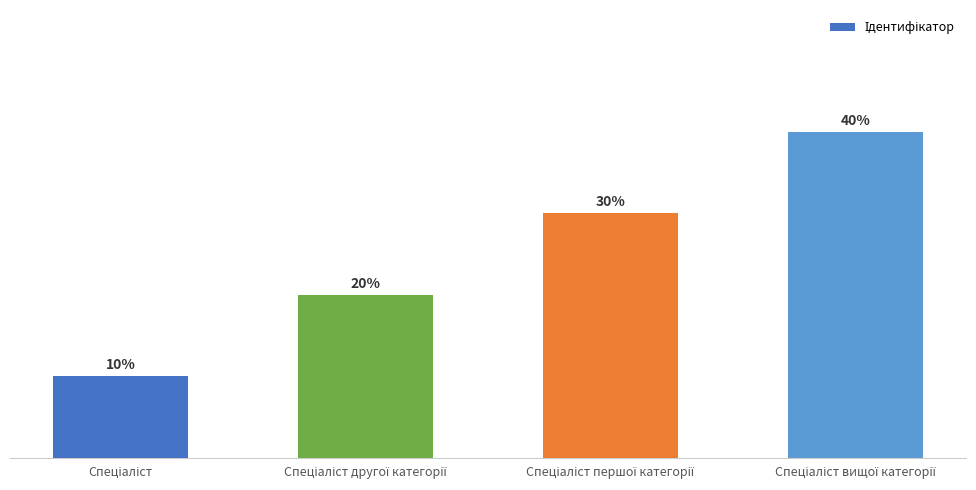

The value at Спеціаліст вищої категорії is 4. True or false?

True